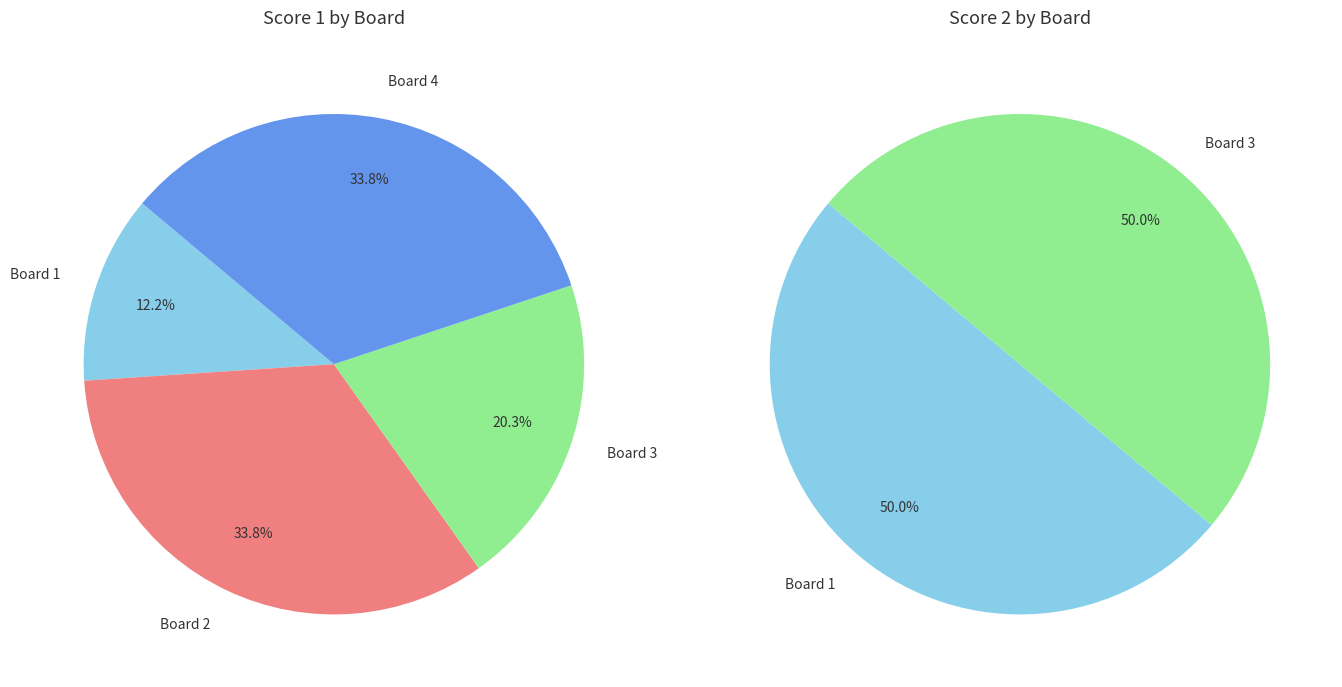

How many segments does this pie chart have?

4